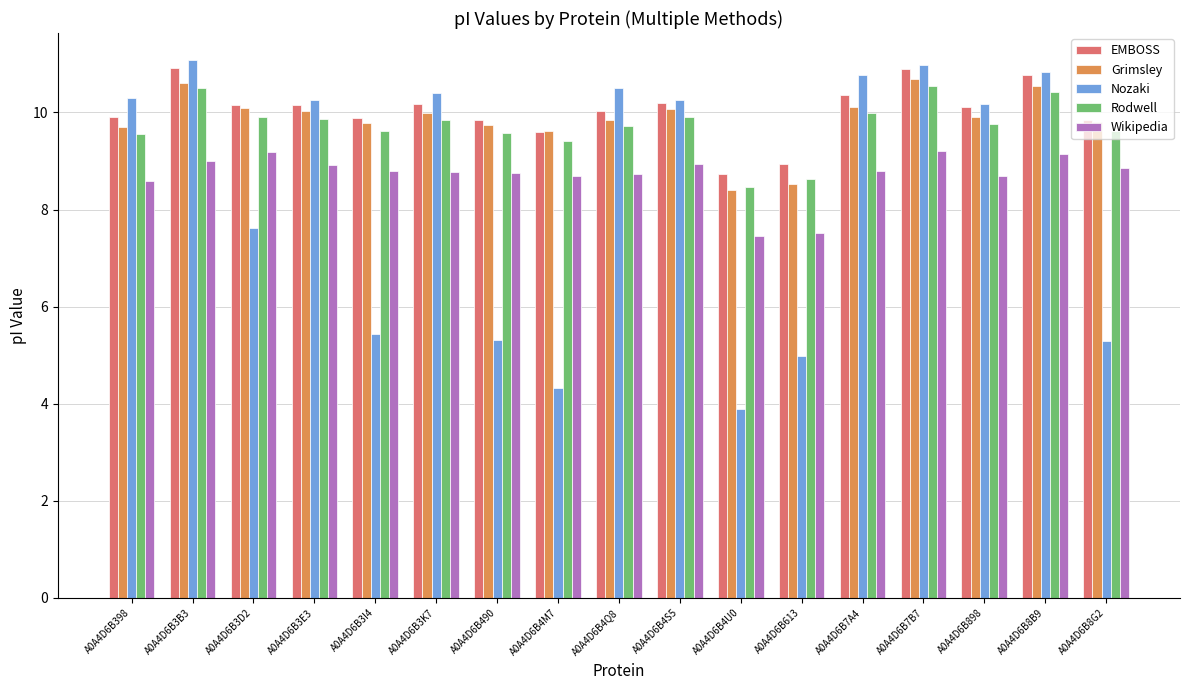

What is the difference between the second highest and minimum values in the Wikipedia series?

1.7